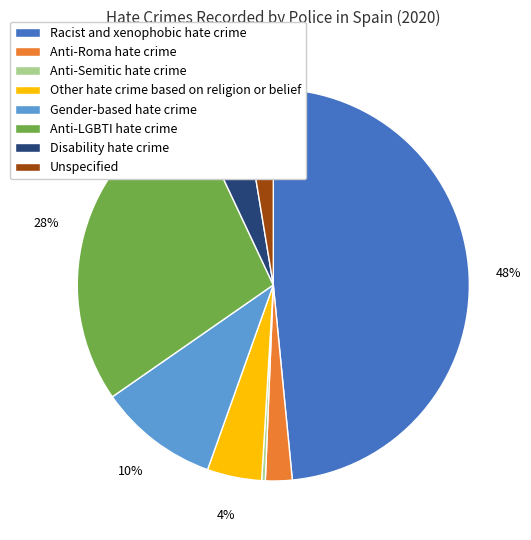

To the nearest percent, what is the average slice percentage?

12%